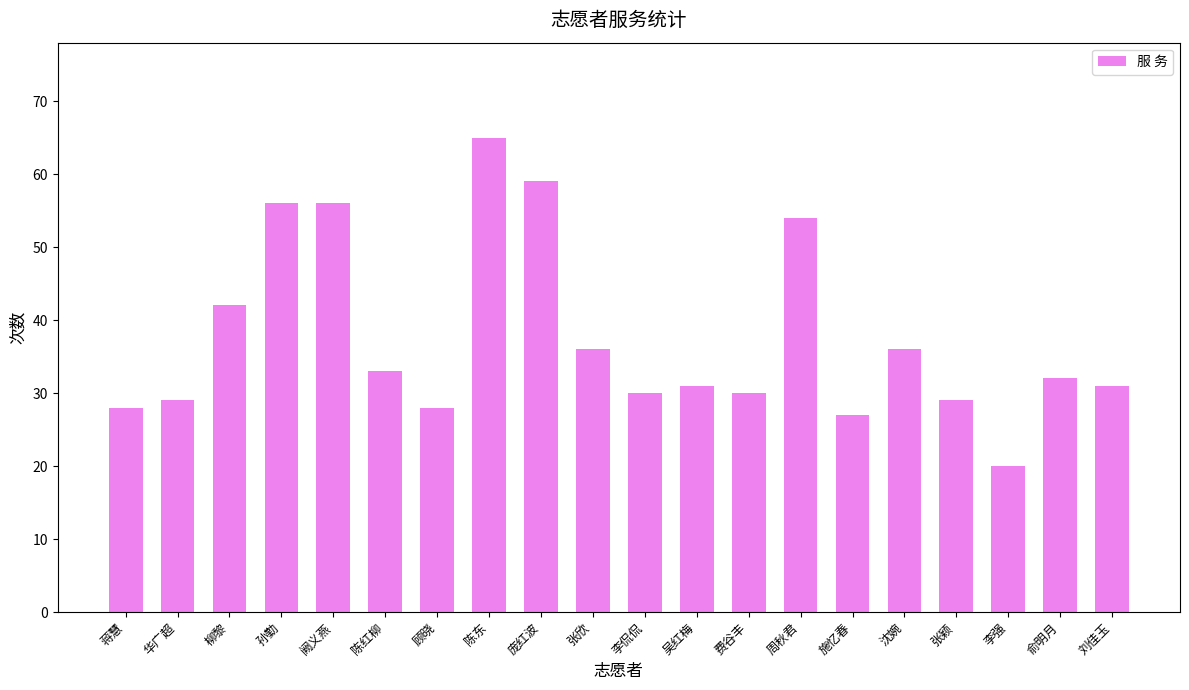

Reading left to right, transcribe all the data shown in this chart.

蒋慧=28	华广超=29	柳黎=42	孙勤=56	阙义燕=56	陈红柳=33	顾晓=28	陈东=65	庞红波=59	张欣=36	李侃侃=30	吴红梅=31	费谷丰=30	周秋君=54	施忆春=27	沈婉=36	张颖=29	李强=20	俞明月=32	刘佳玉=31